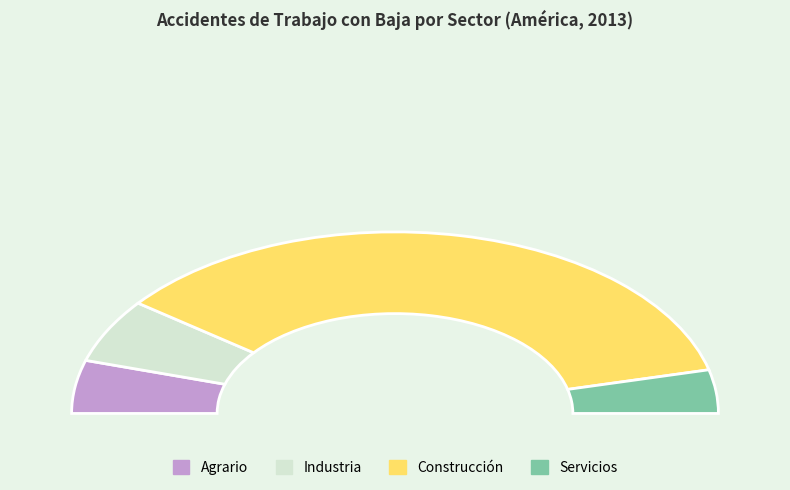

Do Agrario and Industria together represent more than half of the pie?

No